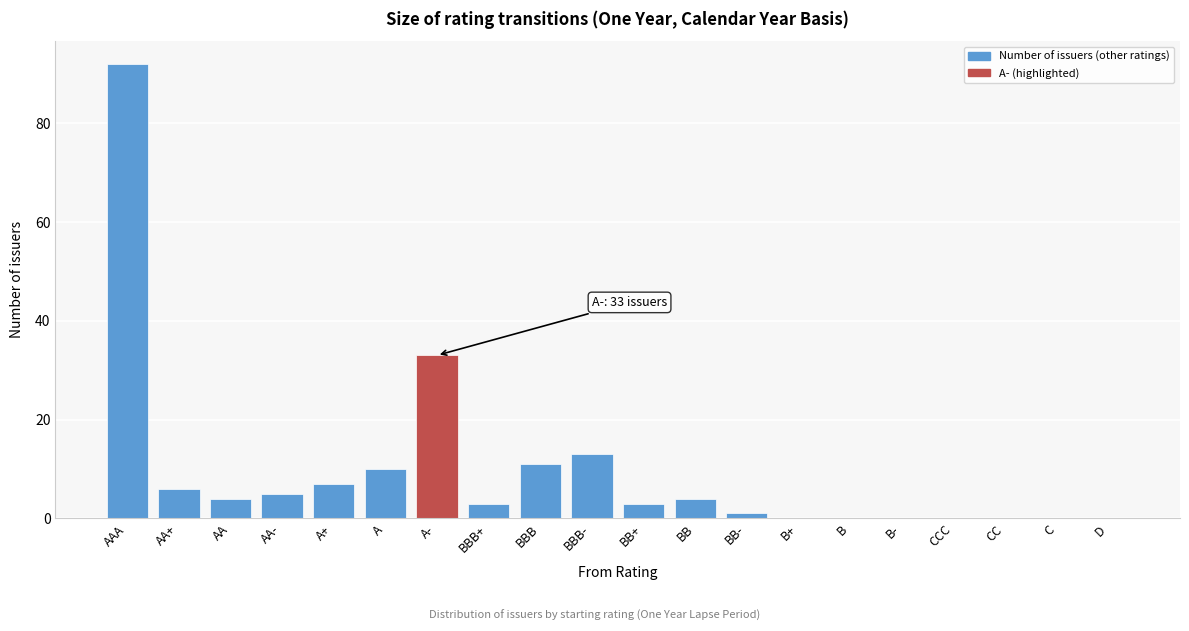

Reading left to right, list all the values displayed in this chart.

AAA=92	AA+=6	AA=4	AA-=5	A+=7	A=10	A-=33	BBB+=3	BBB=11	BBB-=13	BB+=3	BB=4	BB-=1	B+=0	B=0	B-=0	CCC=0	CC=0	C=0	D=0